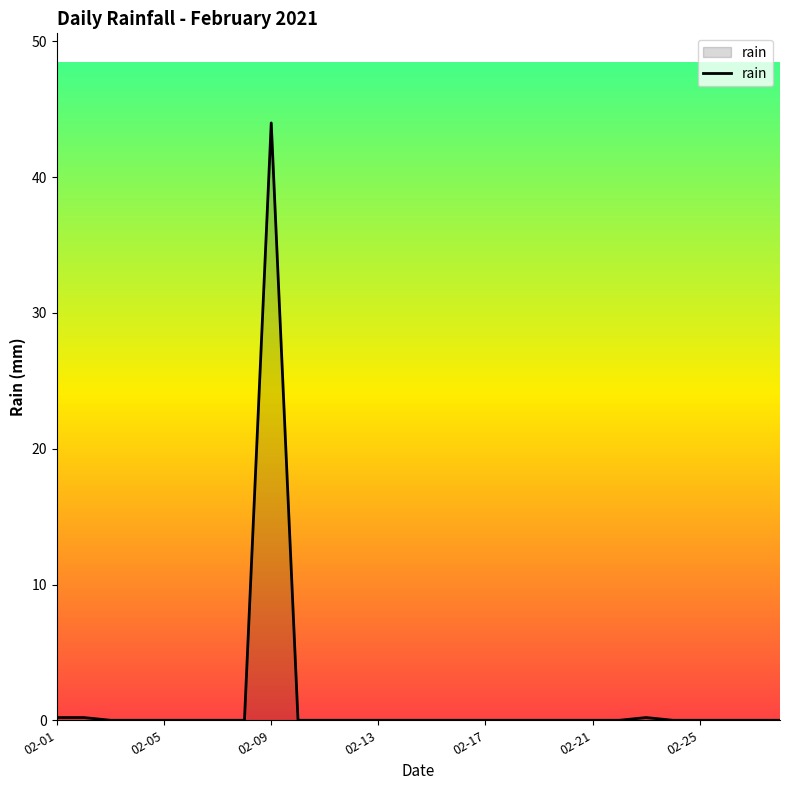

What is the greatest value displayed?

44.0